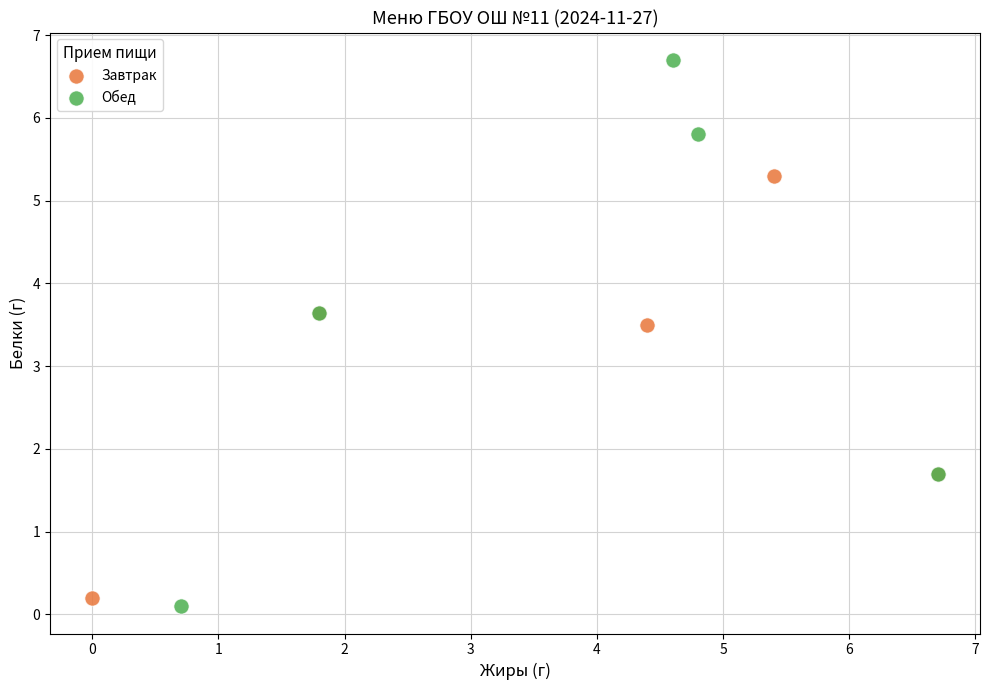

Which series has the widest spread of Y values?

Обед